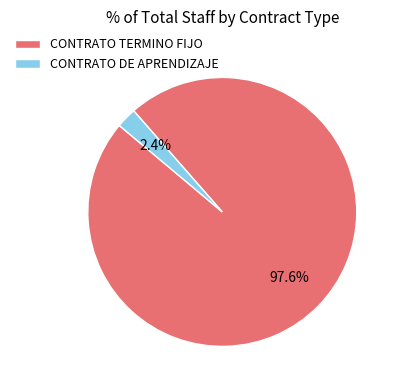

Combined, what portion of the pie is CONTRATO TERMINO FIJO and CONTRATO DE APRENDIZAJE?

100.0%